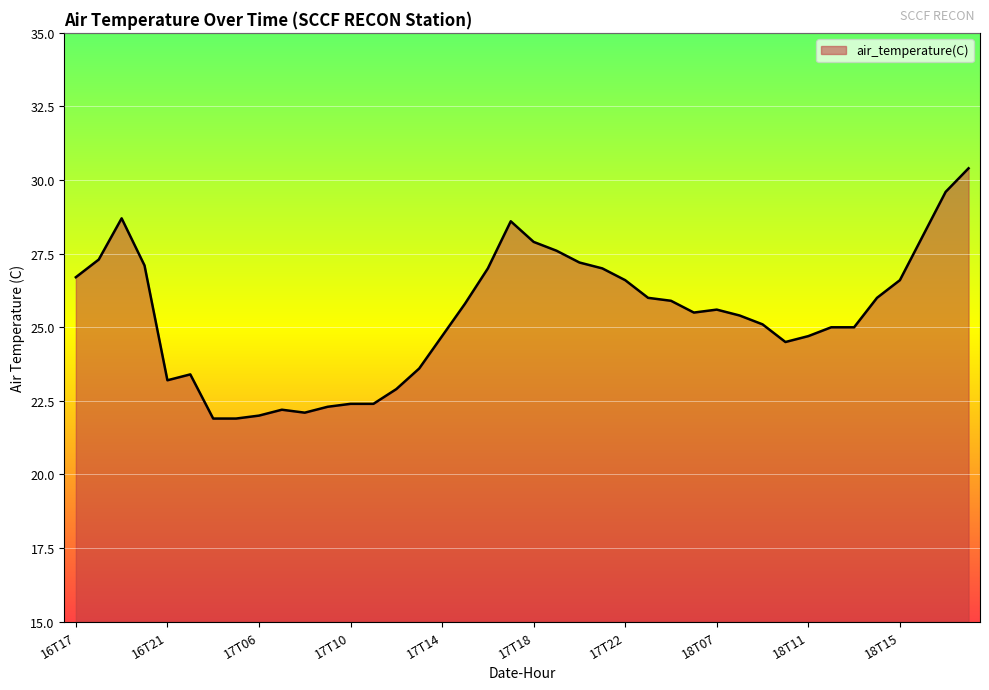

What is the difference between the maximum and minimum values?

8.5